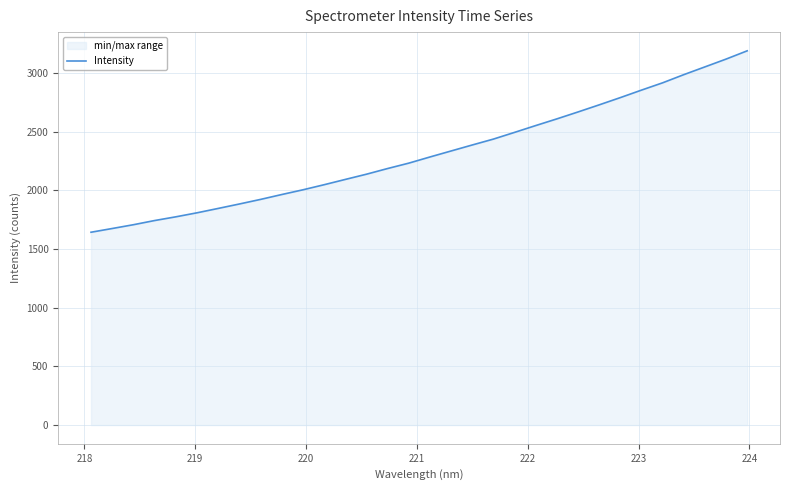

What is the maximum value shown in the chart?

3188.4